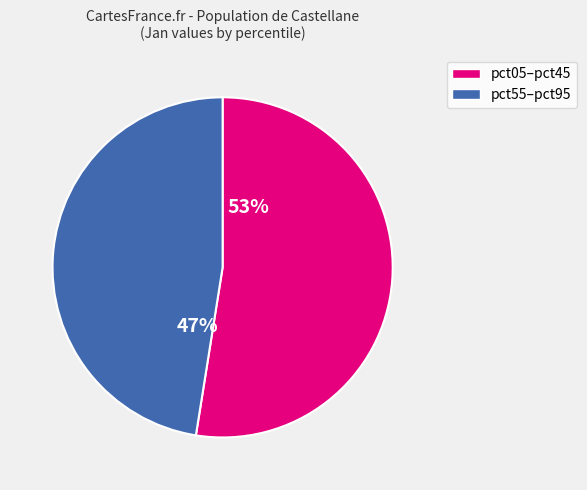

To the nearest percent, what is the average slice percentage?

50%